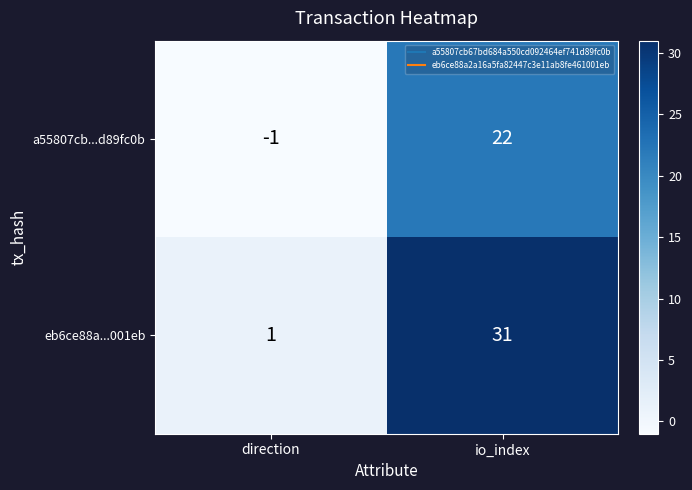

How many data points does each series have?

2